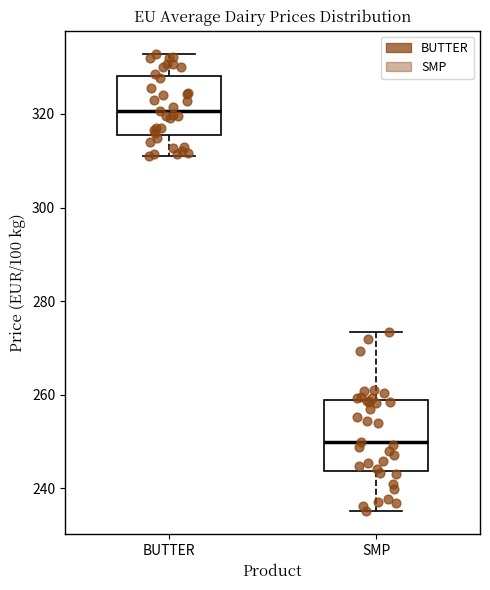

Comparing the boxes themselves (not the whiskers), which one is the tallest?

SMP